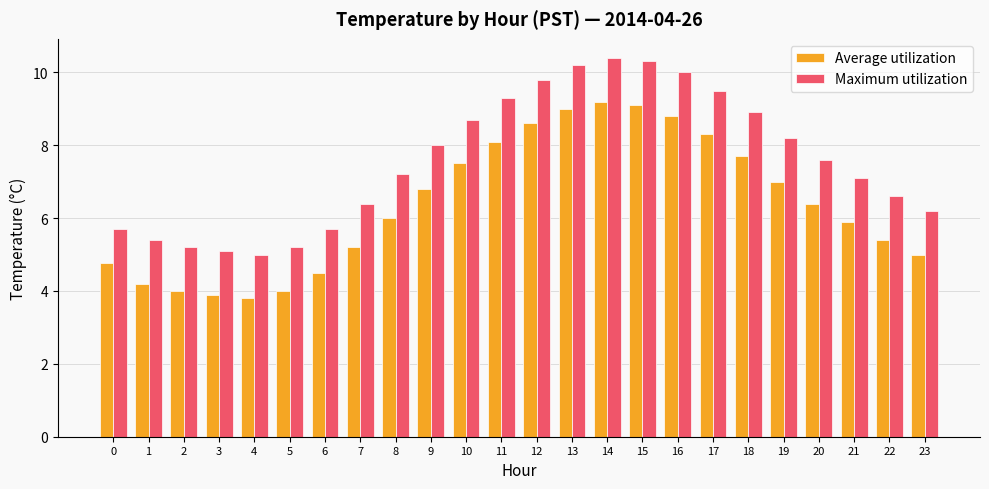

Reading left to right, transcribe all the data shown in this chart.

Average utilization: 4.8	4.2	4.0	3.9	3.8	4.0	4.5	5.2	6.0	6.8	7.5	8.1	8.6	9.0	9.2	9.1	8.8	8.3	7.7	7.0	6.4	5.9	5.4	5.0
Maximum utilization: 5.7	5.4	5.2	5.1	5.0	5.2	5.7	6.4	7.2	8.0	8.7	9.3	9.8	10.2	10.4	10.3	10.0	9.5	8.9	8.2	7.6	7.1	6.6	6.2